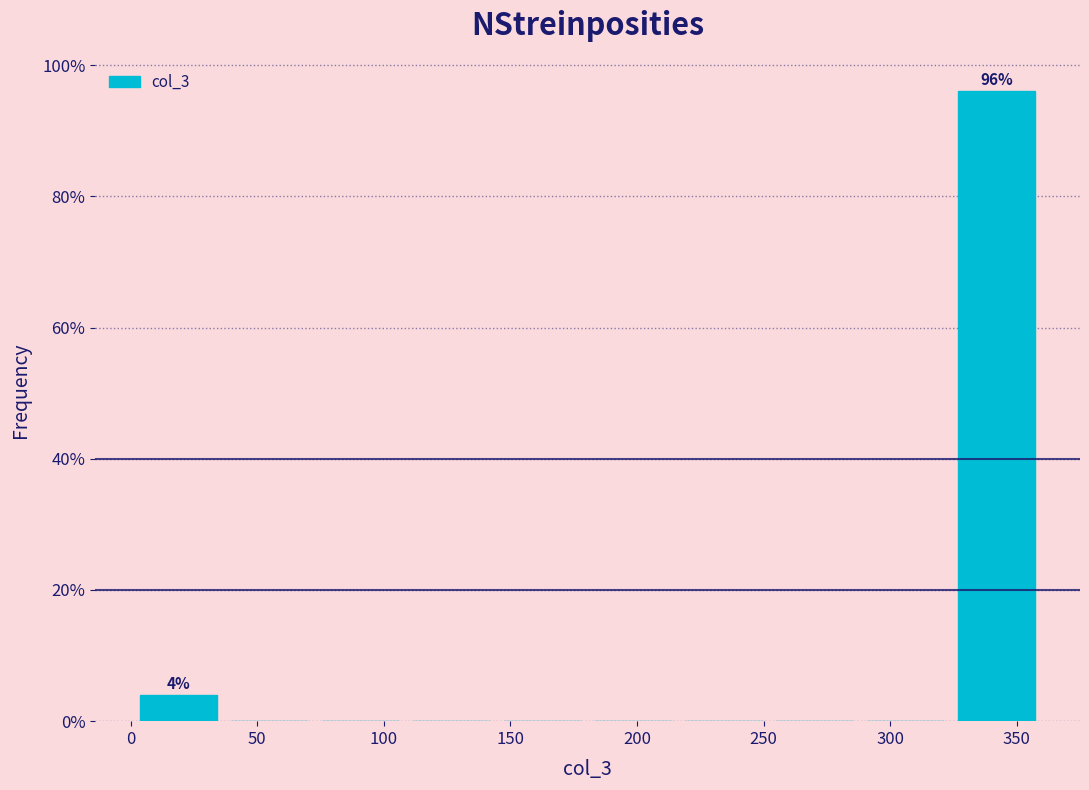

Over which range of the x-axis is the bar tallest?

325 to 360